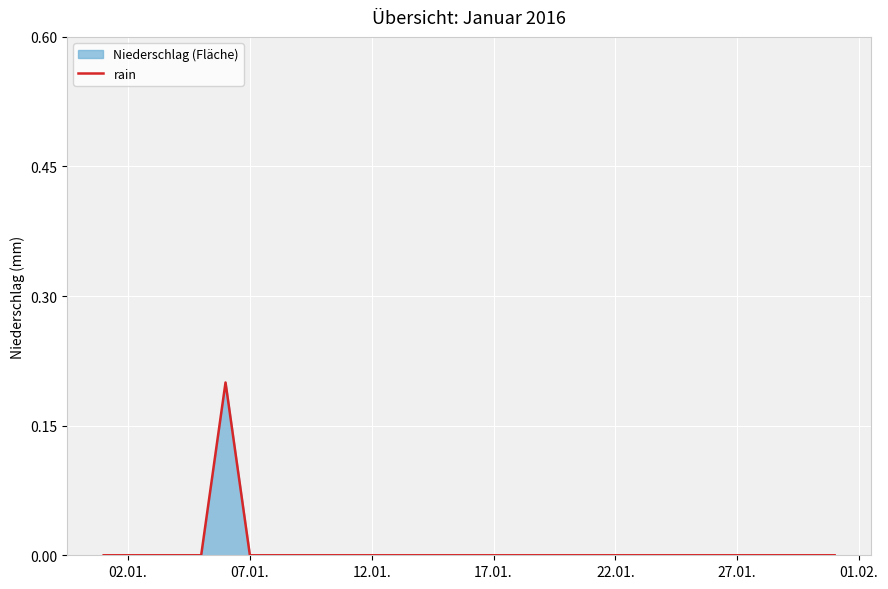

What is the difference between the maximum and minimum values?

0.2